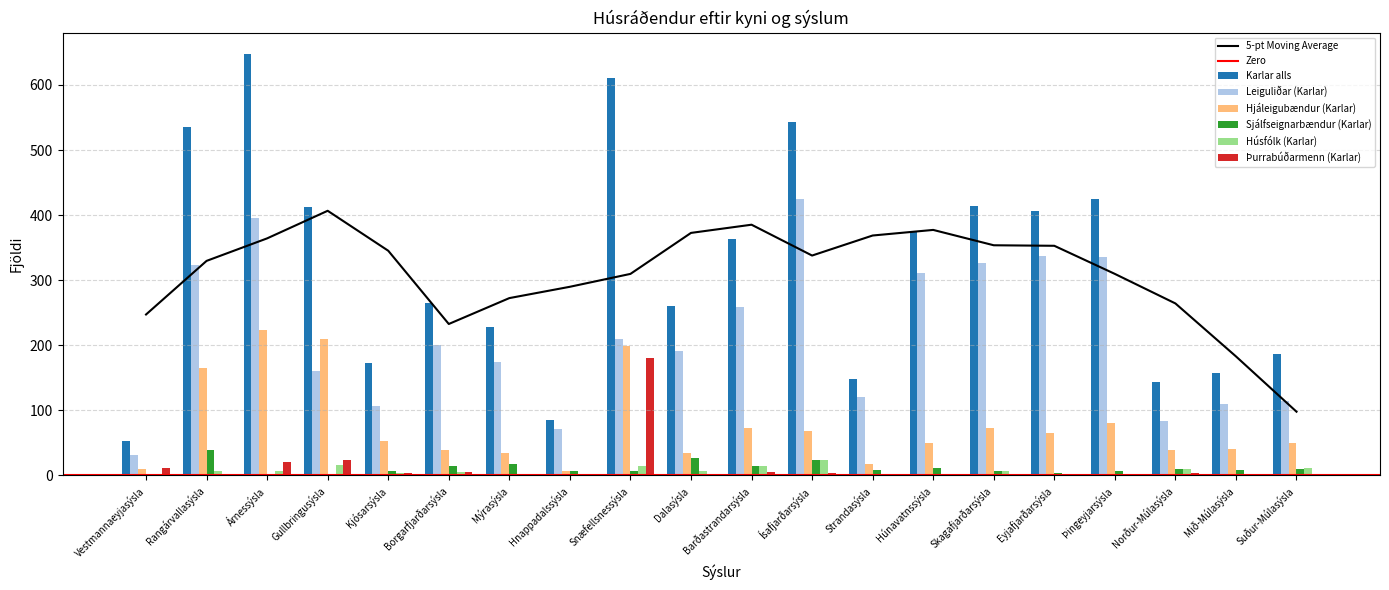

At which label does Leiguliðar (Karlar) reach its peak?

Ísafjarðarsýsla